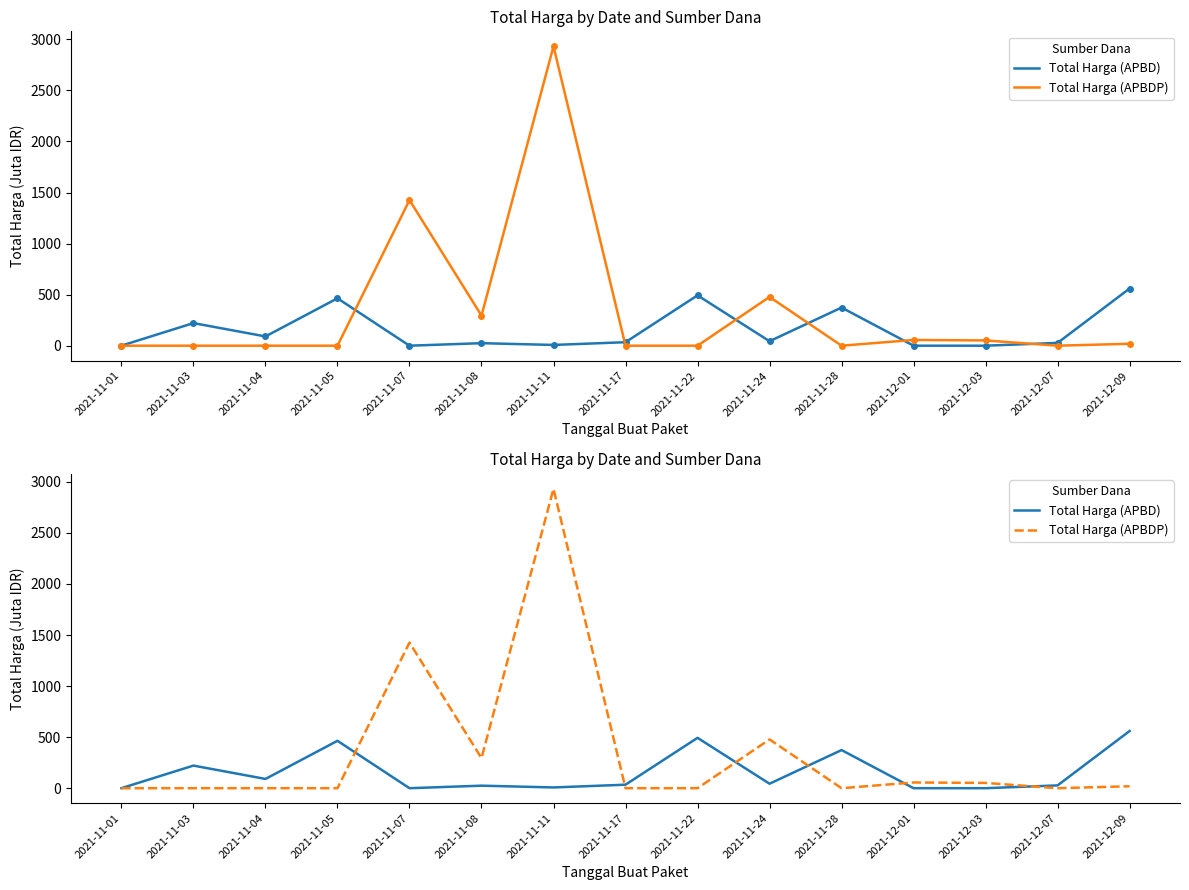

Which series has the largest total across all categories?

Total Harga (APBDP)